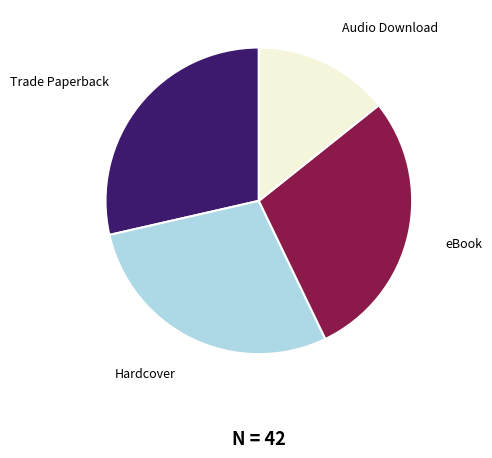

Do eBook and Hardcover together represent more than half of the pie?

Yes